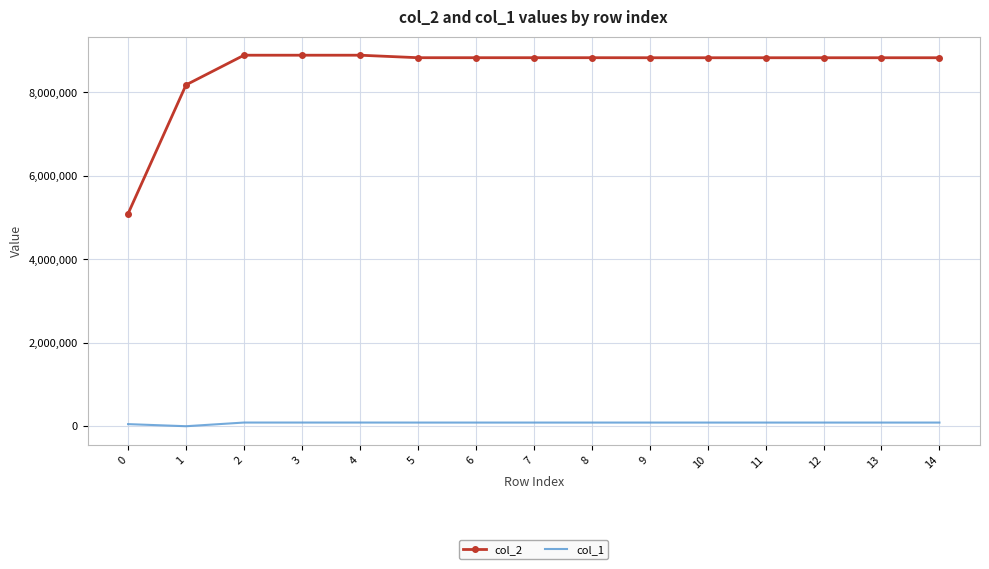

True or false: col_2 and col_1 cross at least once.

False